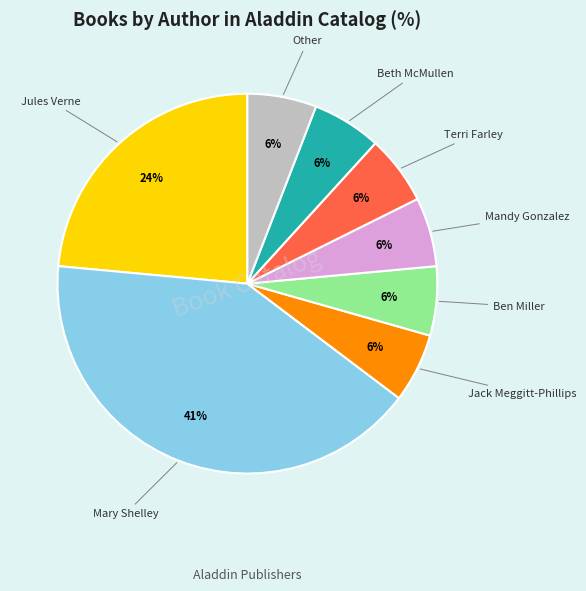

Does any single category account for the majority?

No